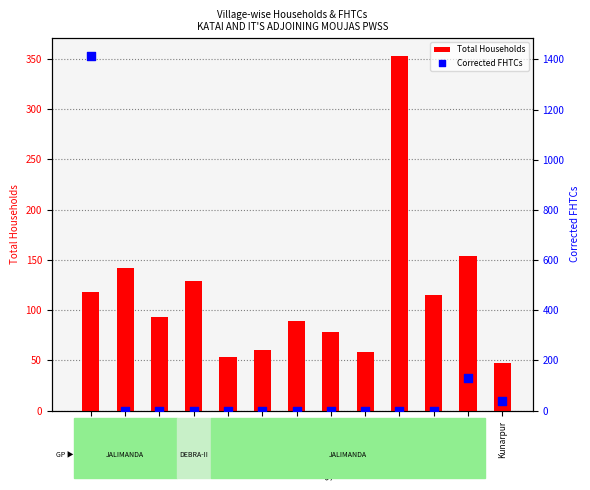

Which series reaches the maximum Y coordinate?

Corrected FHTCs